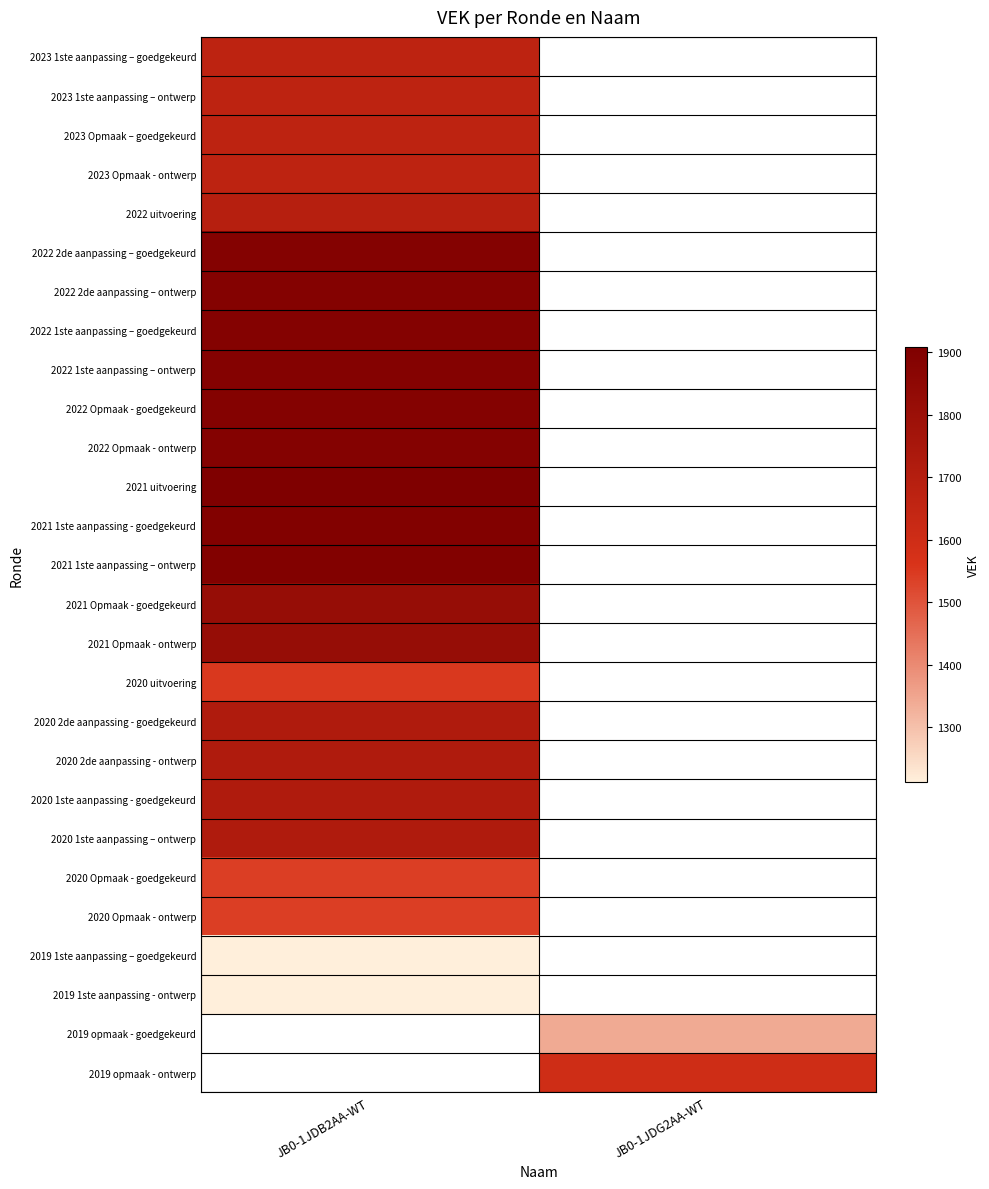

The 2022 Opmaak - ontwerp series shows 0.5 at JB0-1JDB2AA-WT. True or false?

False